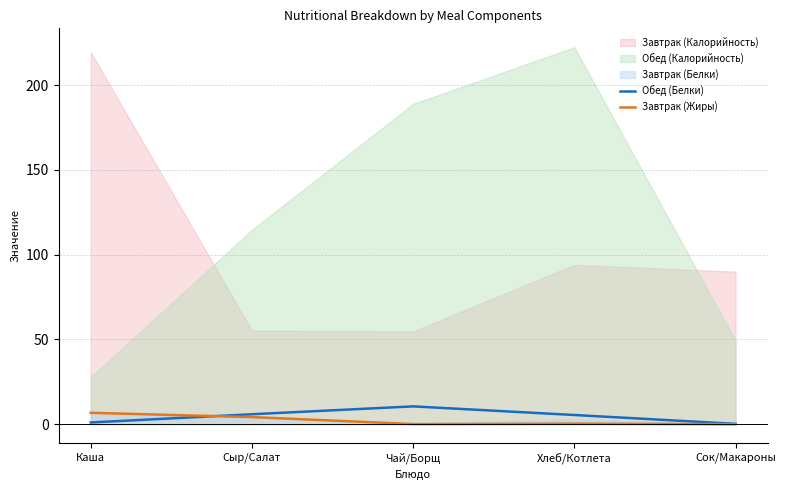

What is the difference between the second highest and second lowest values in the Обед (Белки) series?

4.9